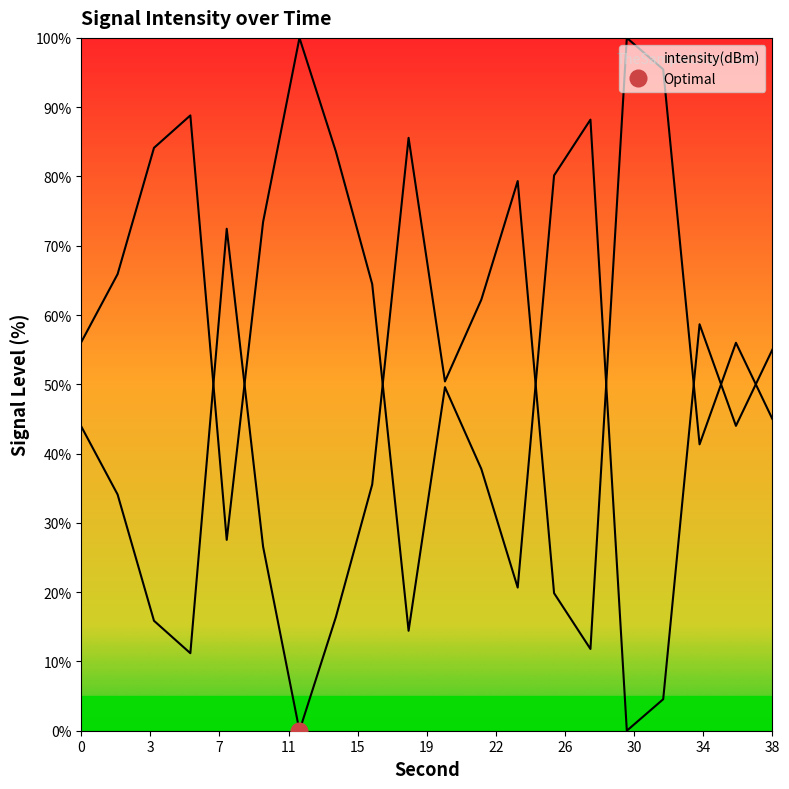

Approximately how many times larger is the value at 16 compared to 24?

0.4